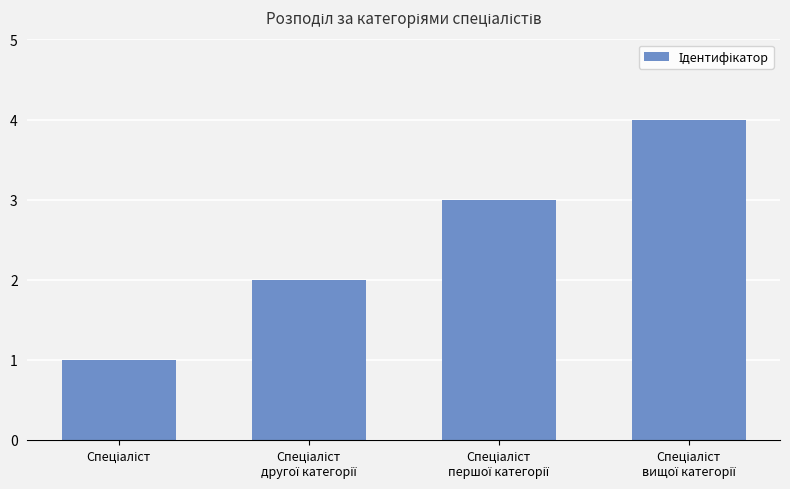

What is the maximum value shown in the chart?

4